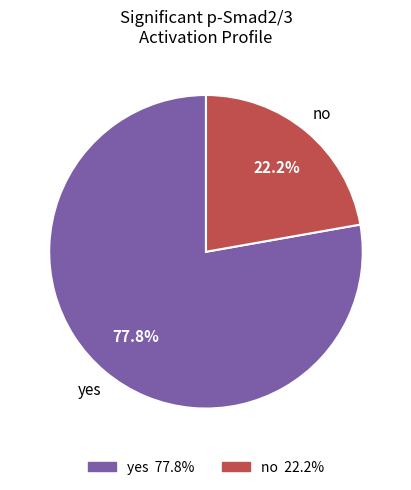

To the nearest percent, what is the difference between the largest and smallest slice percentages?

56%